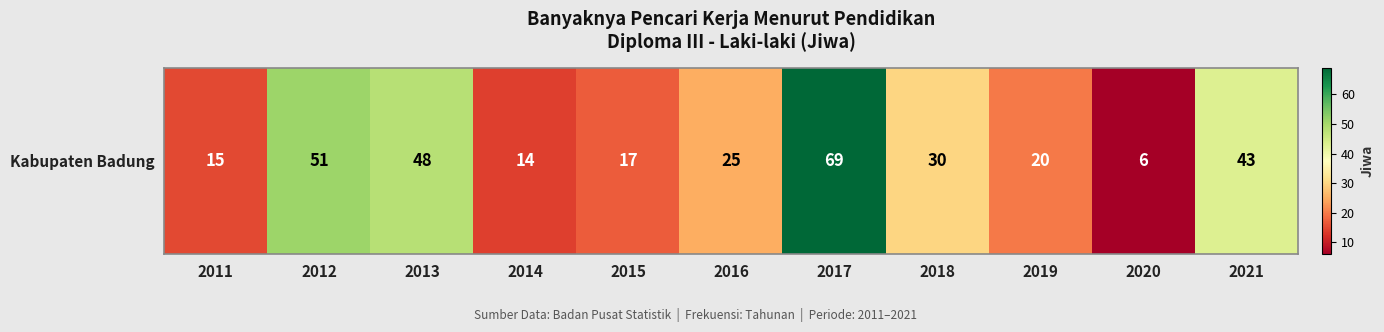

Reading left to right, what are all the values shown in this chart?

2011=15	2012=51	2013=48	2014=14	2015=17	2016=25	2017=69	2018=30	2019=20	2020=6	2021=43